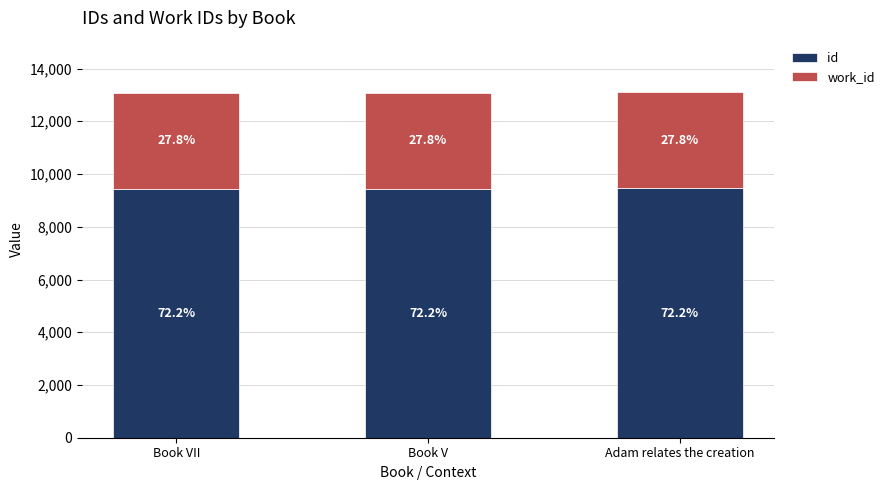

At which category is the sum across all series the highest?

Adam relates the creation